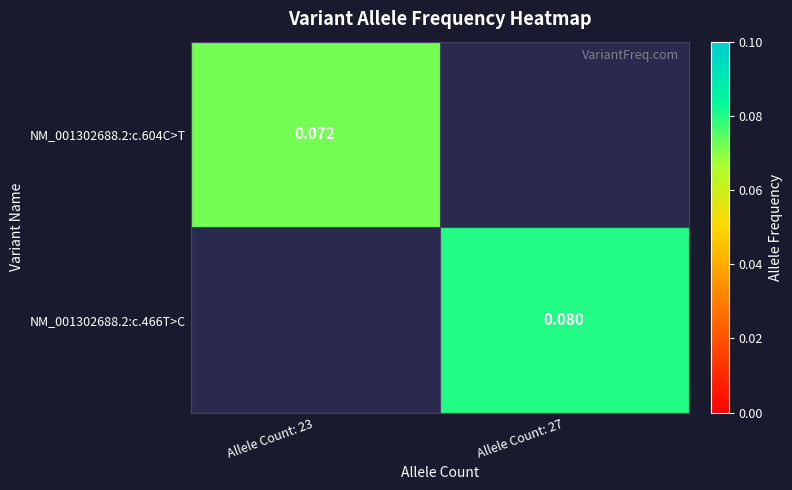

Is the value of NM_001302688.2:c.604C>T at Allele Count: 27 greater than the value of NM_001302688.2:c.466T>C at Allele Count: 27?

No